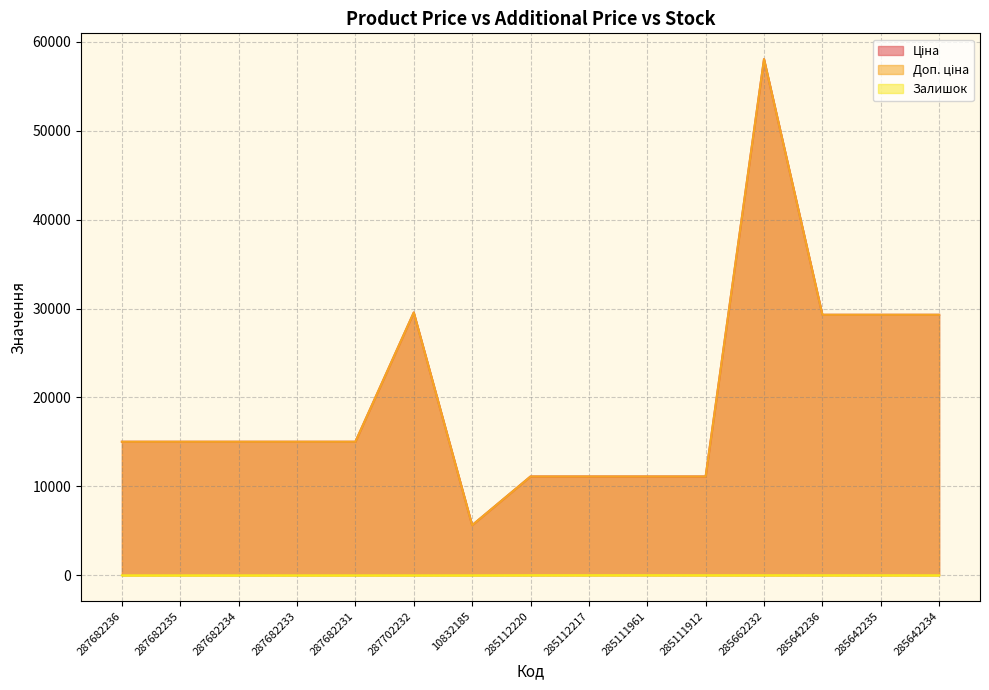

What is the total value across all series at 285642234?

58594.8